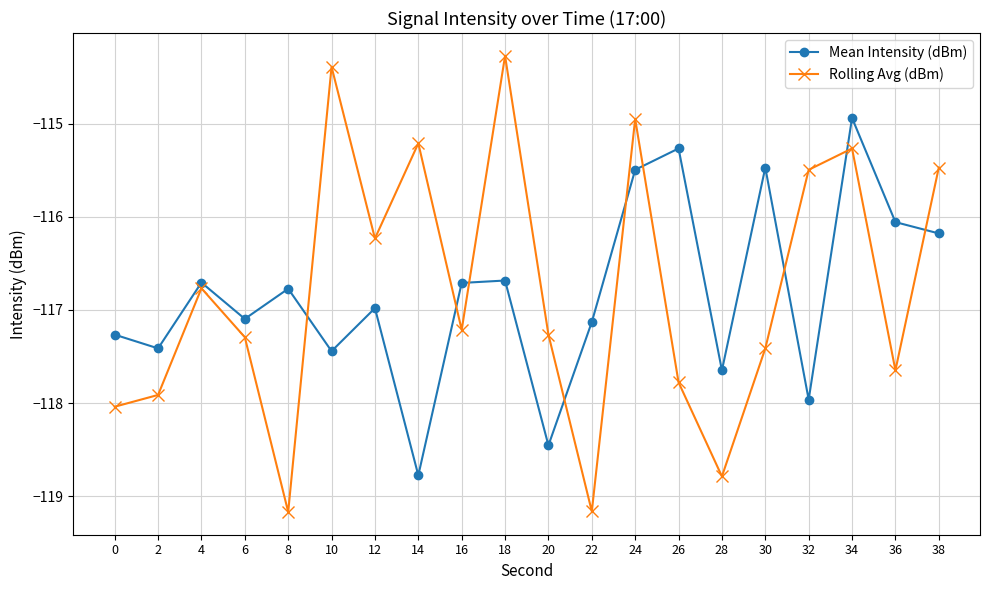

Rank the series by their maximum value, from lowest to highest.

Mean Intensity (dBm), Rolling Avg (dBm)